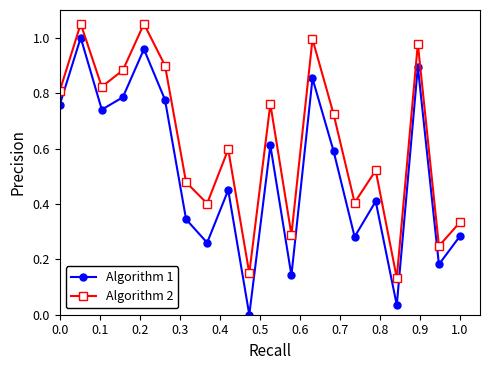

At how many categories does at least one series exceed 0?

20